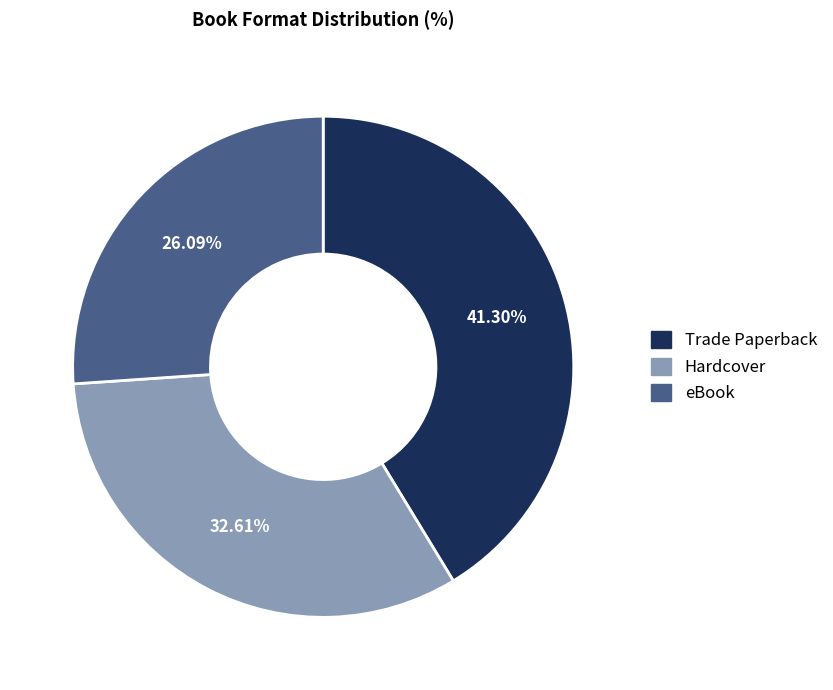

True or false: eBook accounts for 26% of the total.

True